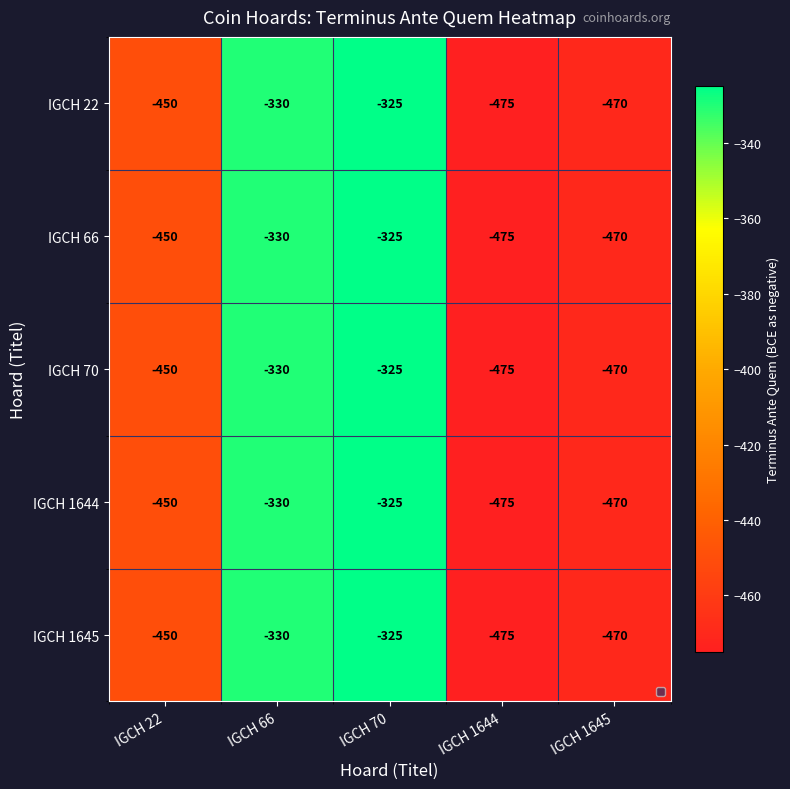

Rank the categories by IGCH 22 value from highest to lowest.

IGCH 70, IGCH 66, IGCH 22, IGCH 1645, IGCH 1644